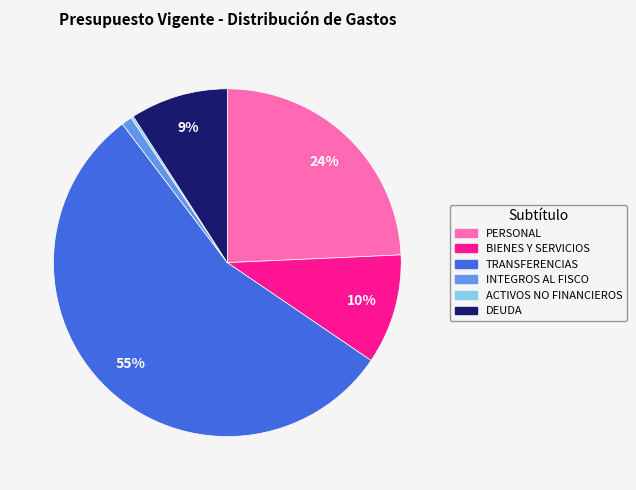

Is there a majority slice in this chart?

Yes